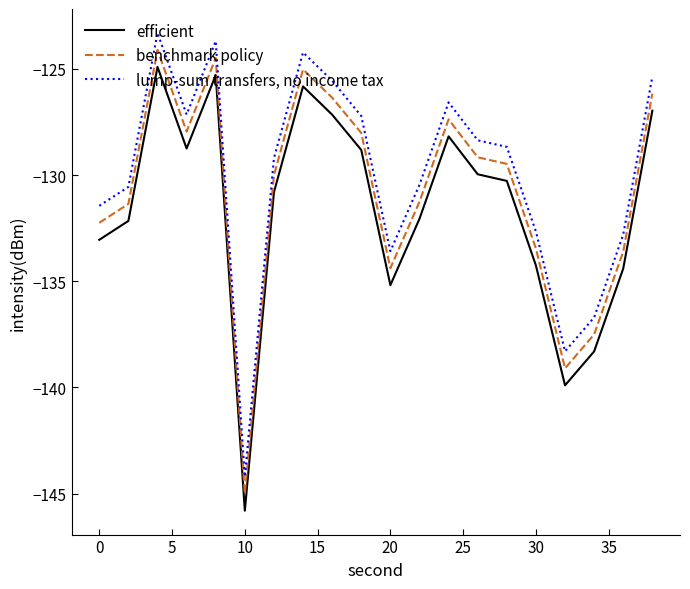

True or false: efficient and benchmark policy intersect in this chart.

False